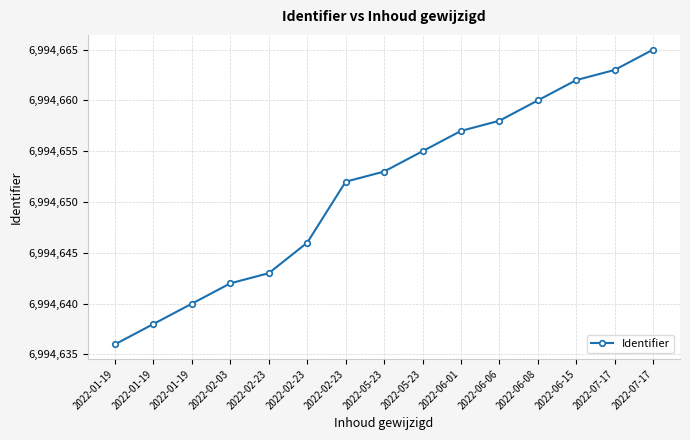

What is the label of the 9th point from the right?

2022-02-23